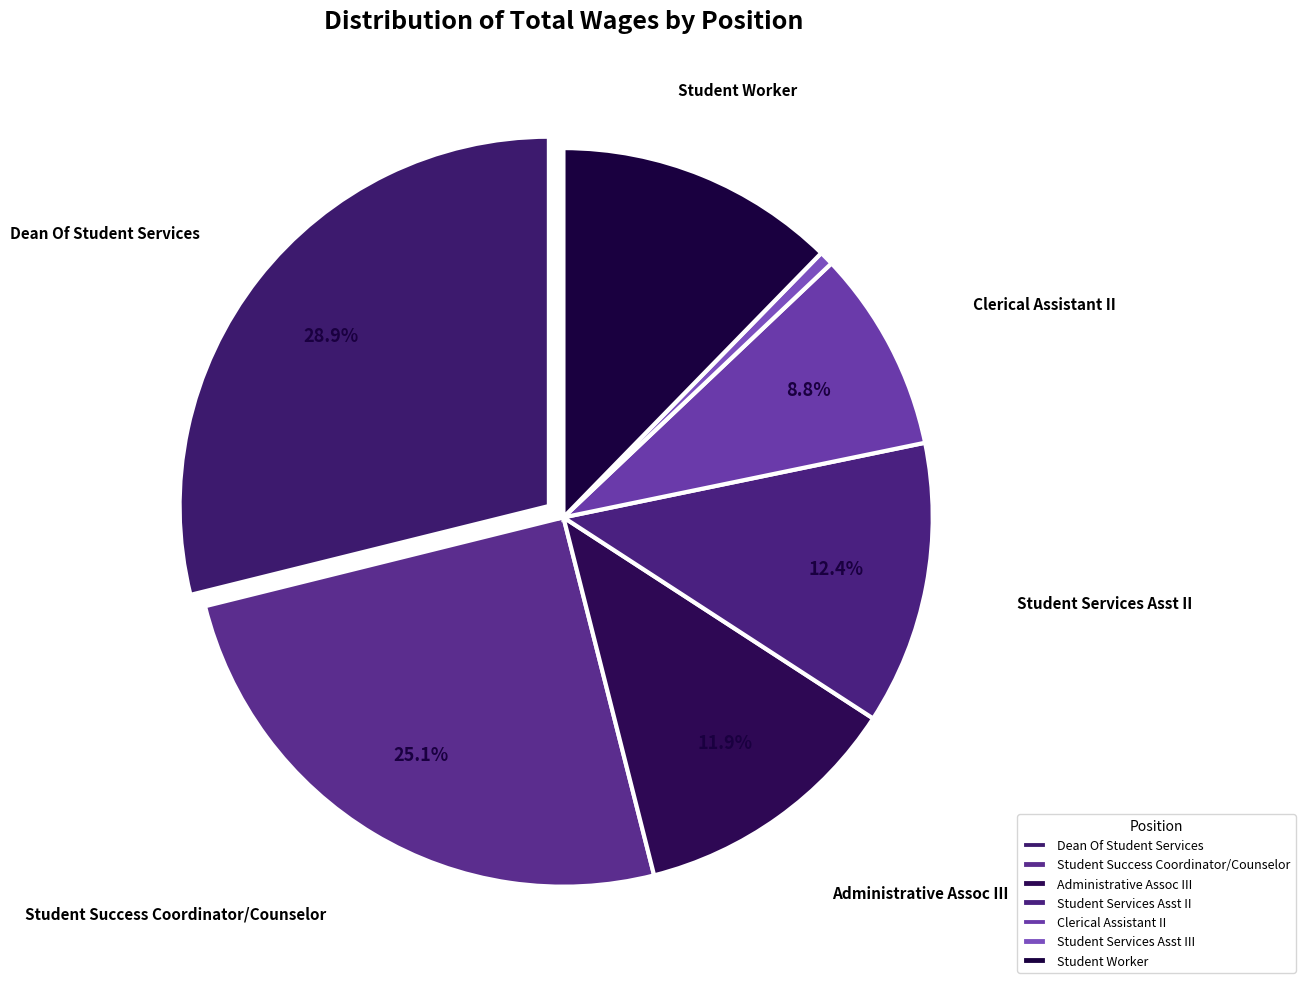

Count the number of slices in the pie.

7